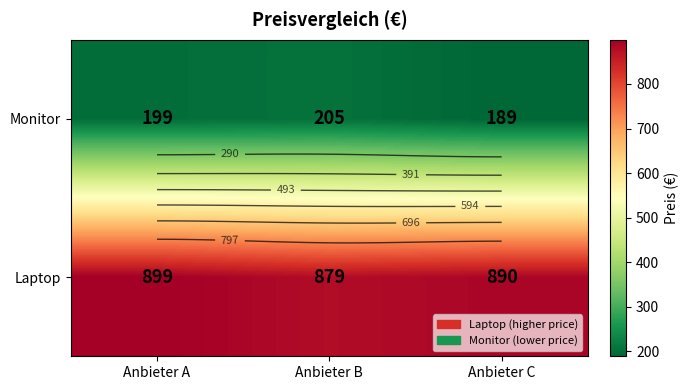

At which category is the sum across all series the highest?

Anbieter A